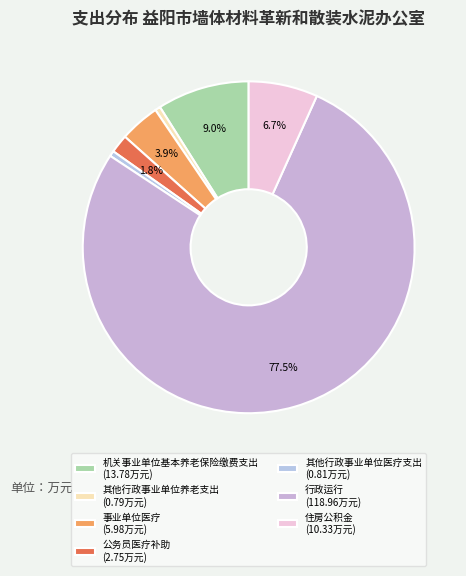

What is the majority slice?

行政运行